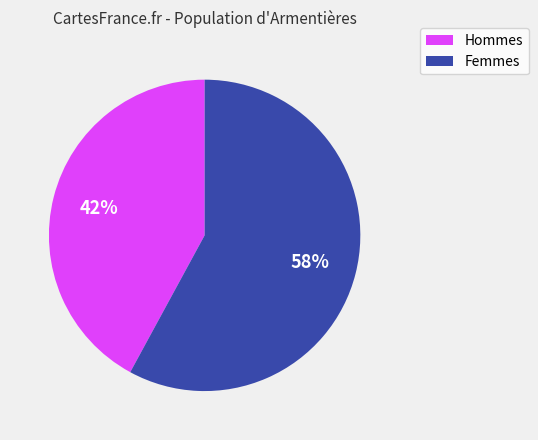

Does any single category account for the majority?

Yes